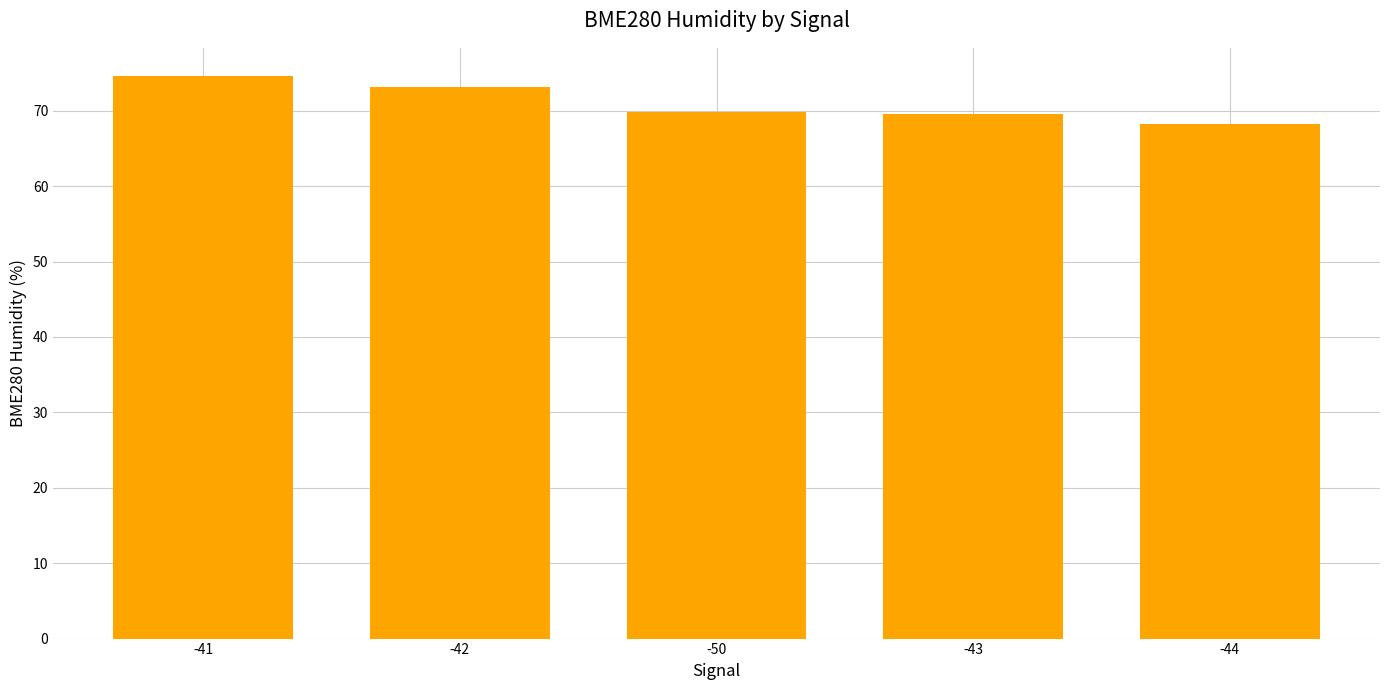

How many bars are there in total?

5